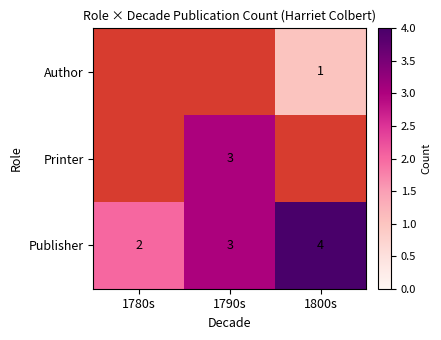

Is the value of Publisher at 1800s greater than the value of Author at 1800s?

Yes